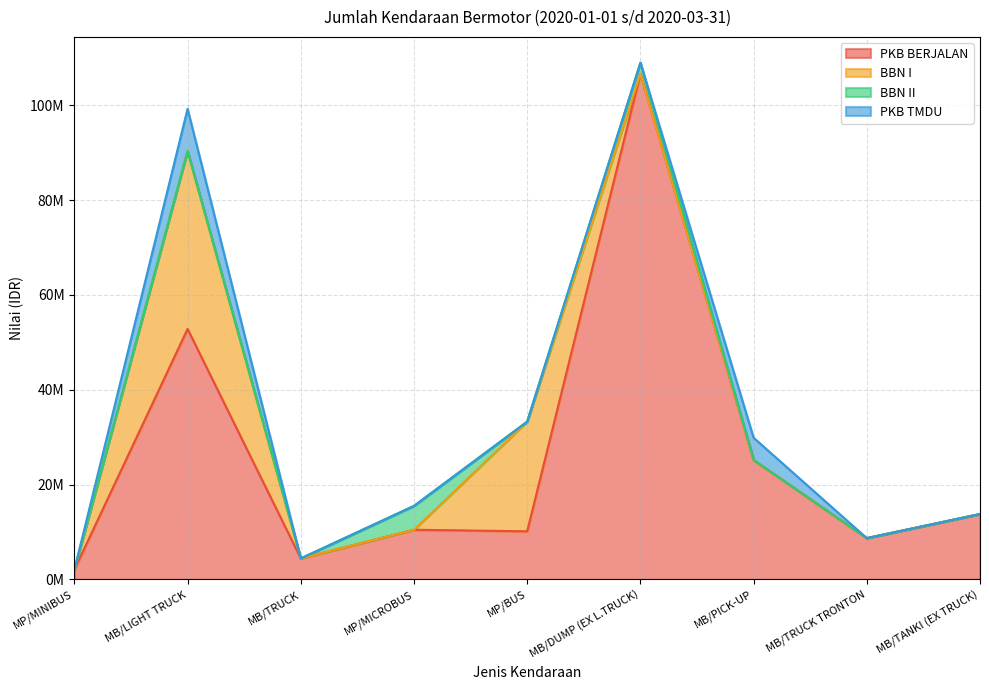

Rank the categories by BBN I value from highest to lowest.

MB/LIGHT TRUCK, MP/BUS, MP/MINIBUS, MB/TRUCK, MP/MICROBUS, MB/DUMP (EX L.TRUCK), MB/PICK-UP, MB/TRUCK TRONTON, MB/TANKI (EX TRUCK)